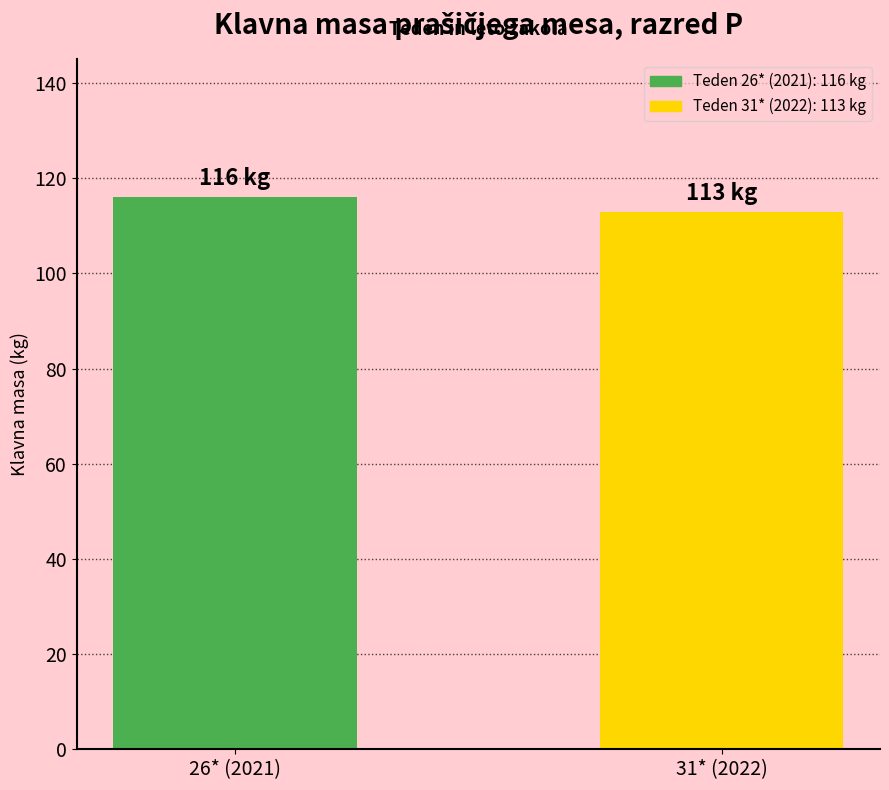

Reading left to right, transcribe all the data shown in this chart.

26* (2021)=116	31* (2022)=113